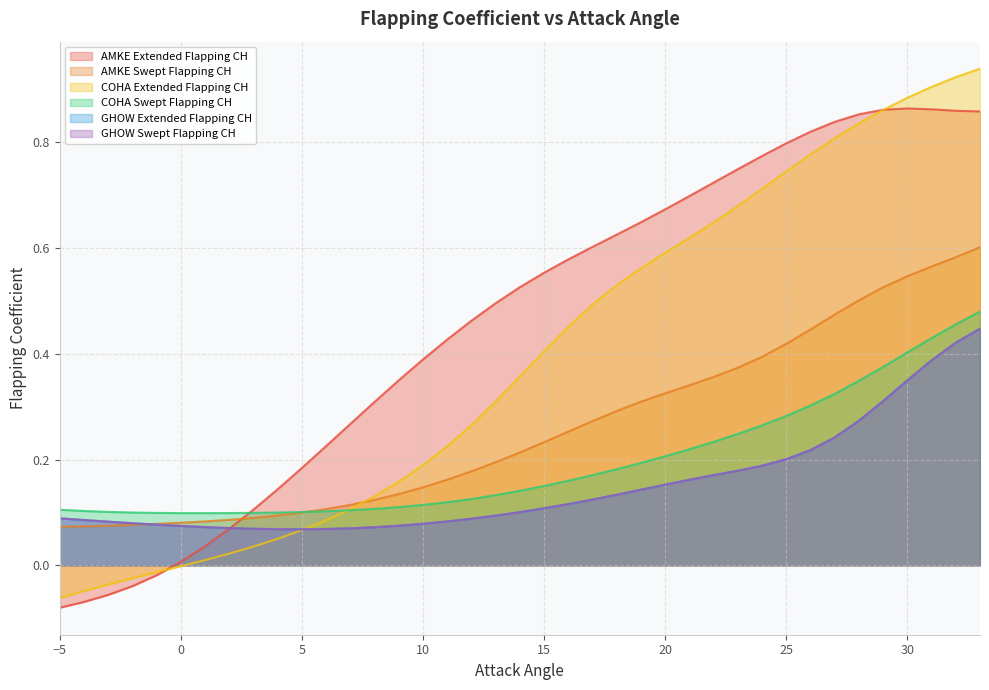

How many intersections are there between AMKE Swept Flapping CH and AMKE Extended Flapping CH?

1